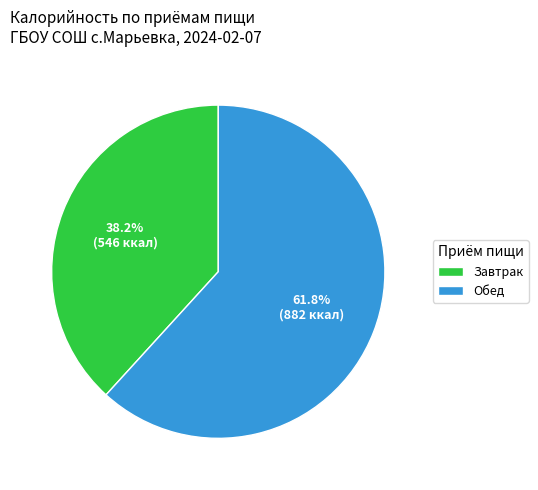

Which category accounts for the majority?

Обед